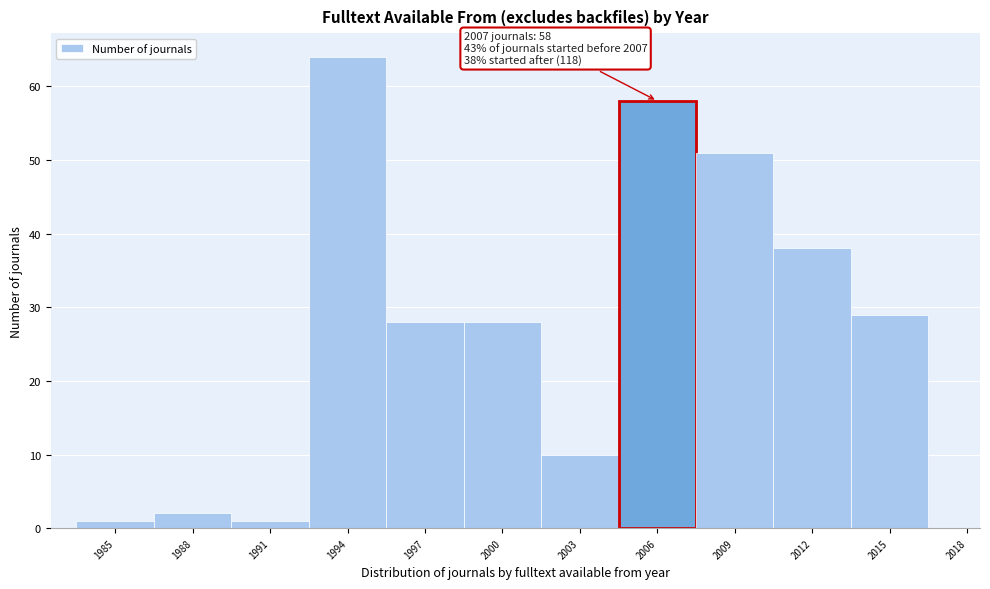

Reading right to left, transcribe all the data shown in this chart.

2018=0	2015=29	2012=38	2009=51	2006=58	2003=10	2000=28	1997=28	1994=64	1991=1	1988=2	1985=1